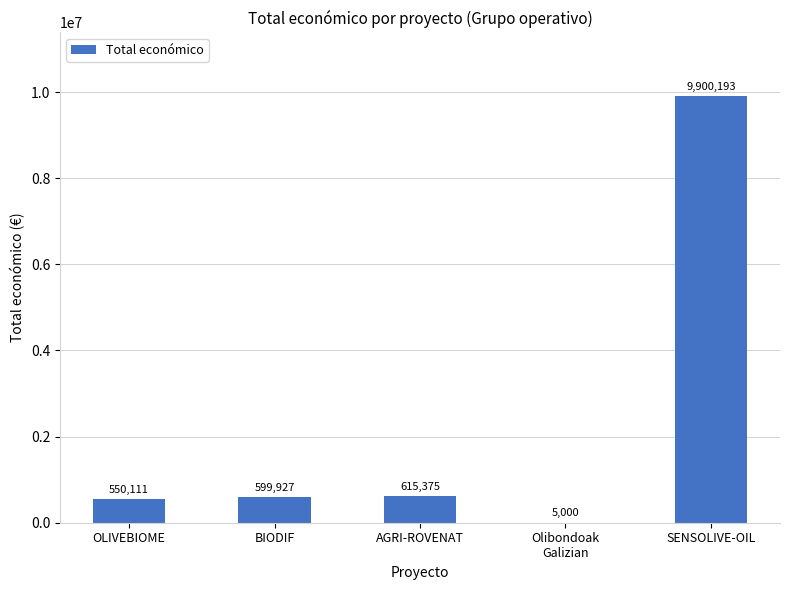

At which label is the value closest to 4952596?

AGRI-ROVENAT